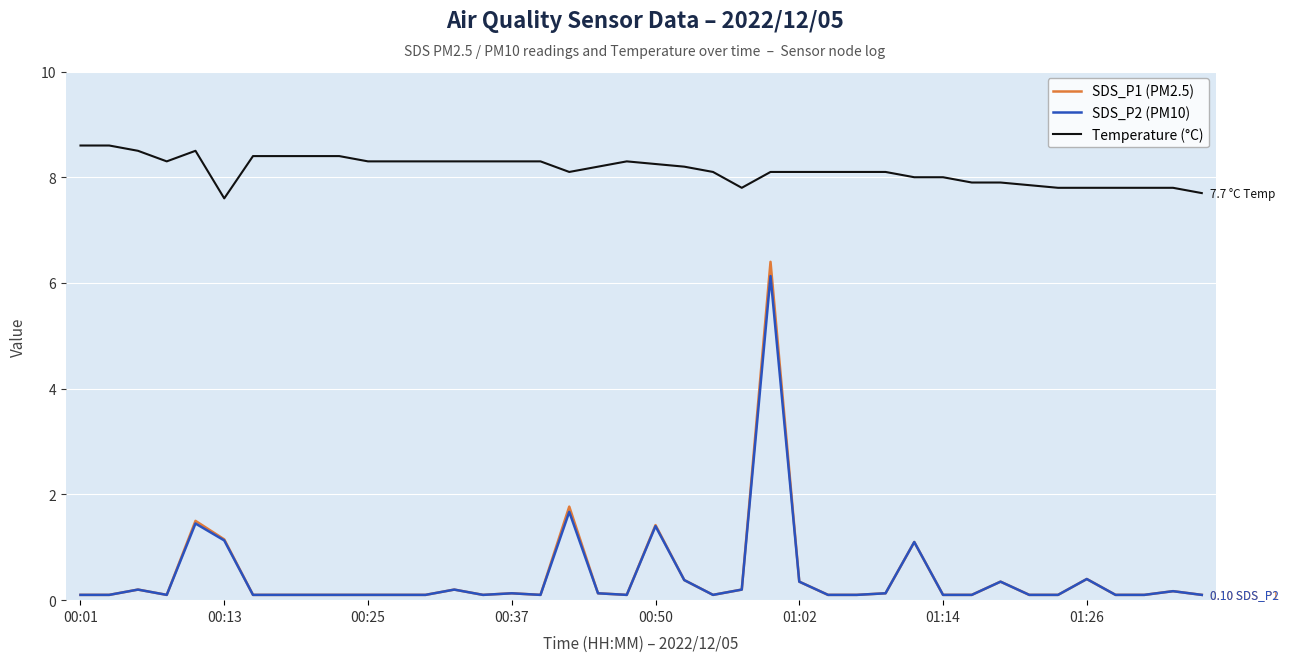

Which series has the largest total across all categories?

Temperature (°C)